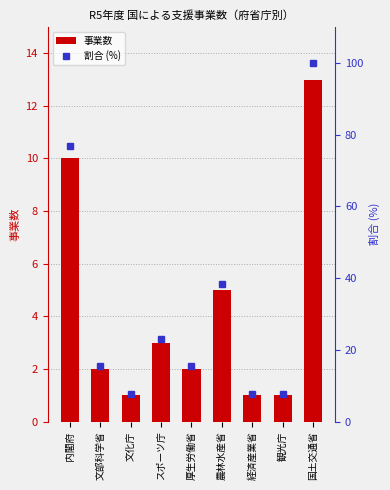

Rank the series by their maximum value, from lowest to highest.

事業数, 割合 (%)